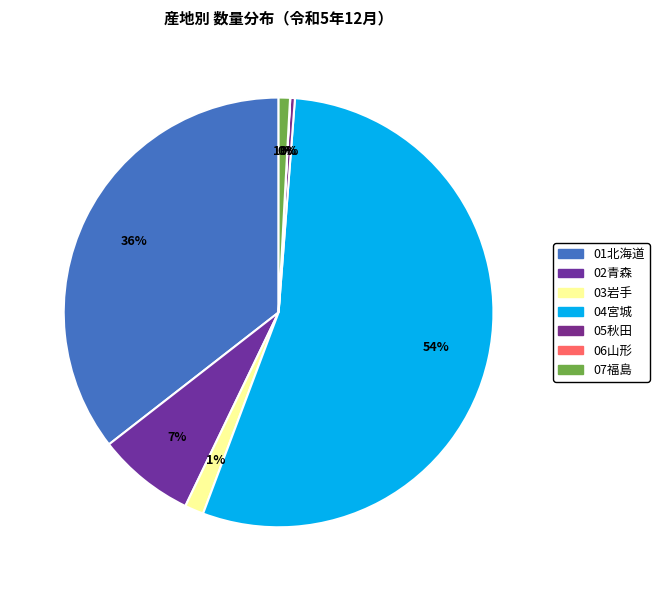

Which category has the biggest portion of the pie?

04宮城